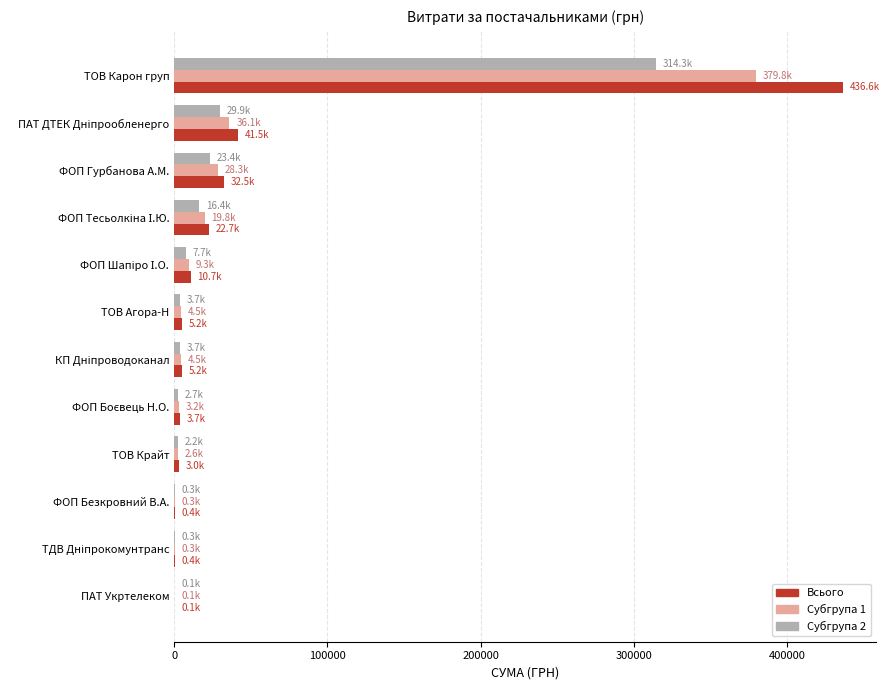

What is the sum of all Всього values?

562036.6